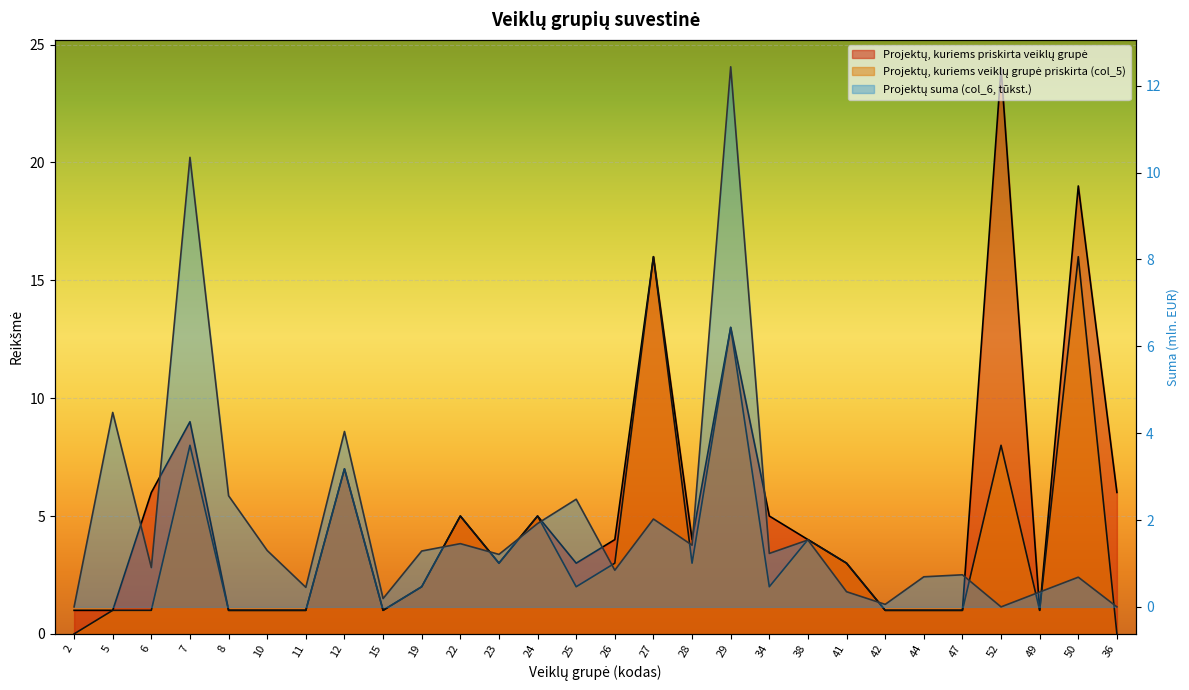

Which category has the highest value across all series?

52